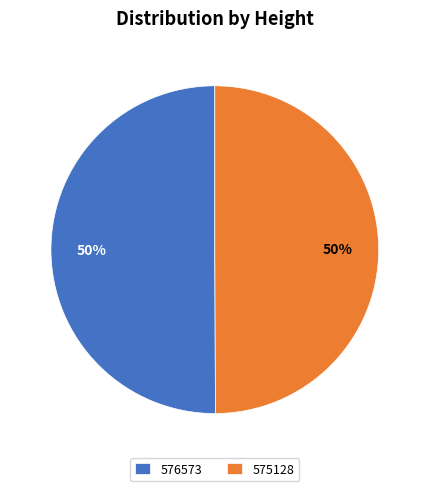

What is the ratio of the value at 576573 to the value at 575128?

1.0